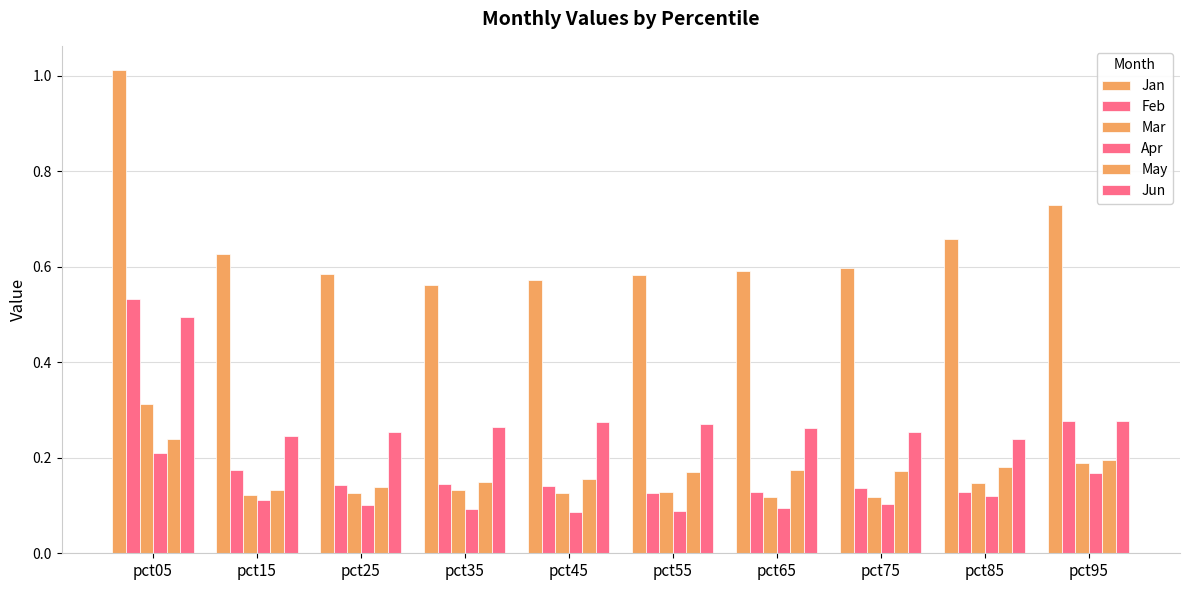

What is the total value across all series at pct95?

1.8